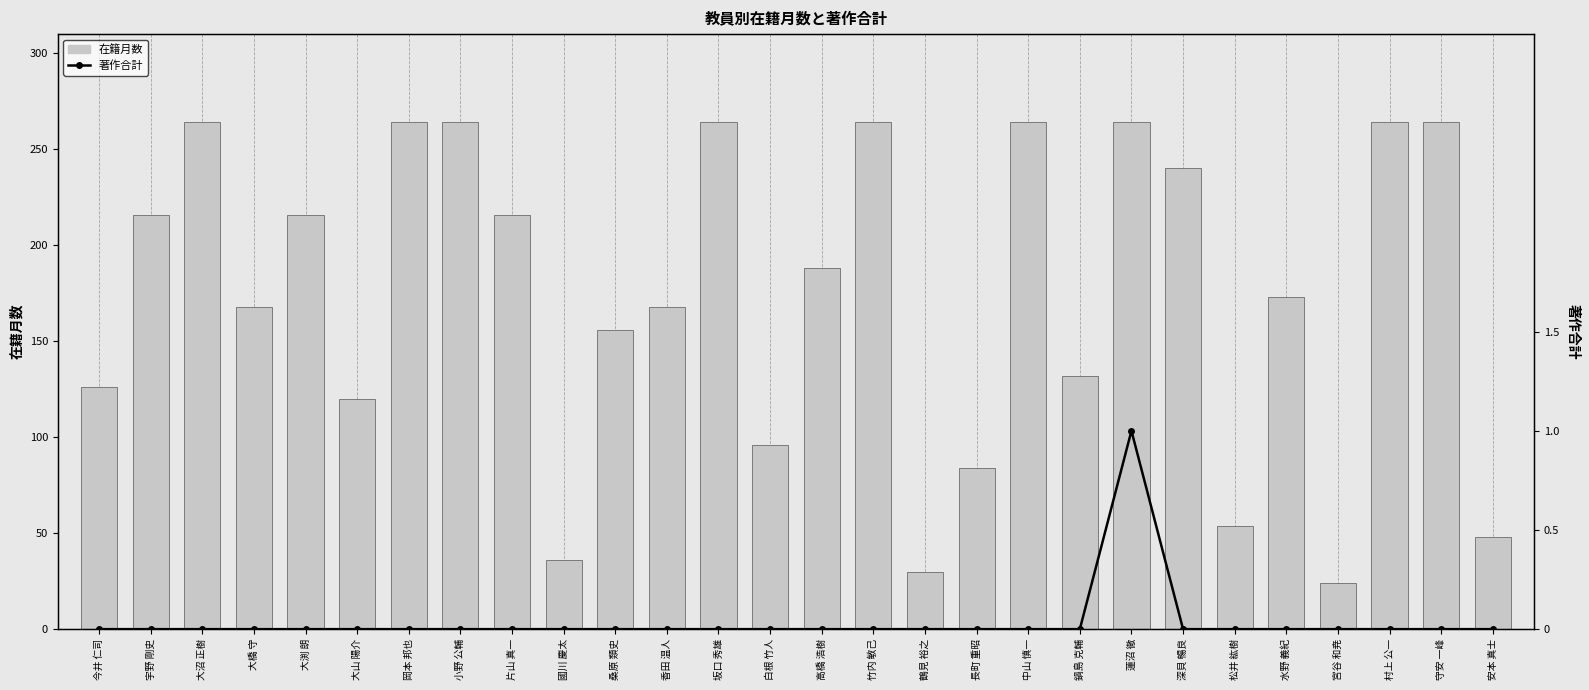

Are the bars horizontal?

No